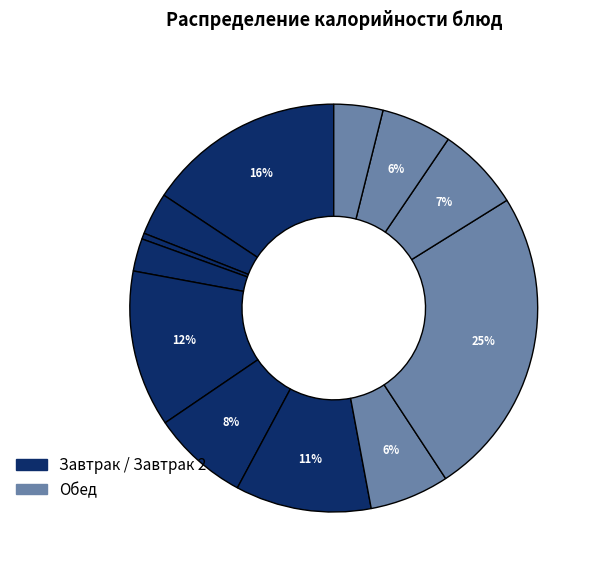

Count the number of slices in the pie.

12